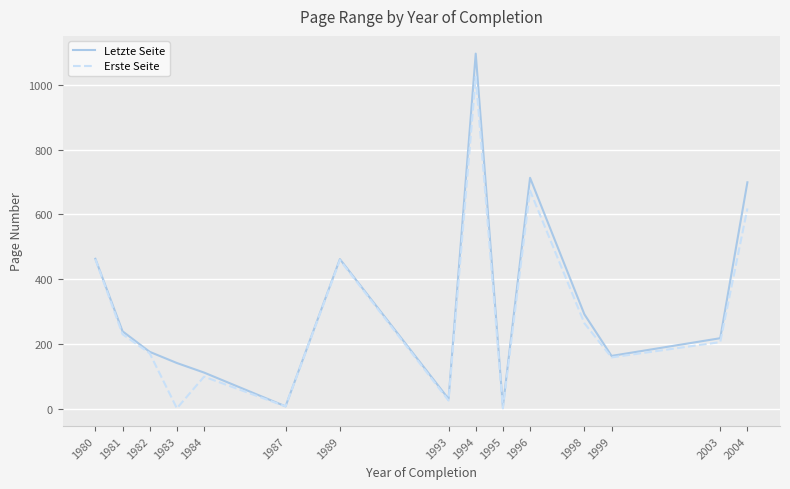

Is this an area chart (filled region under the line)?

No